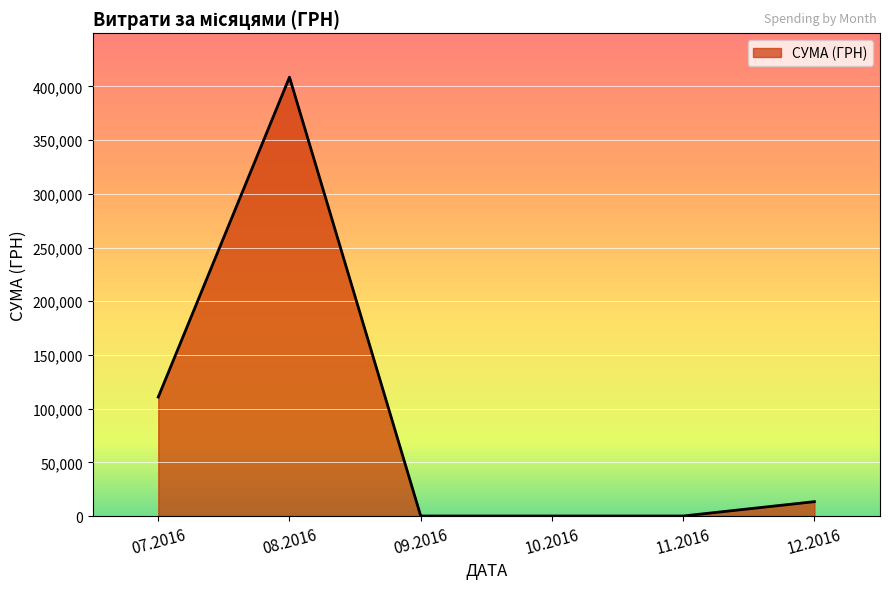

What is the change in value from 07.2016 to 11.2016?

-110757.9